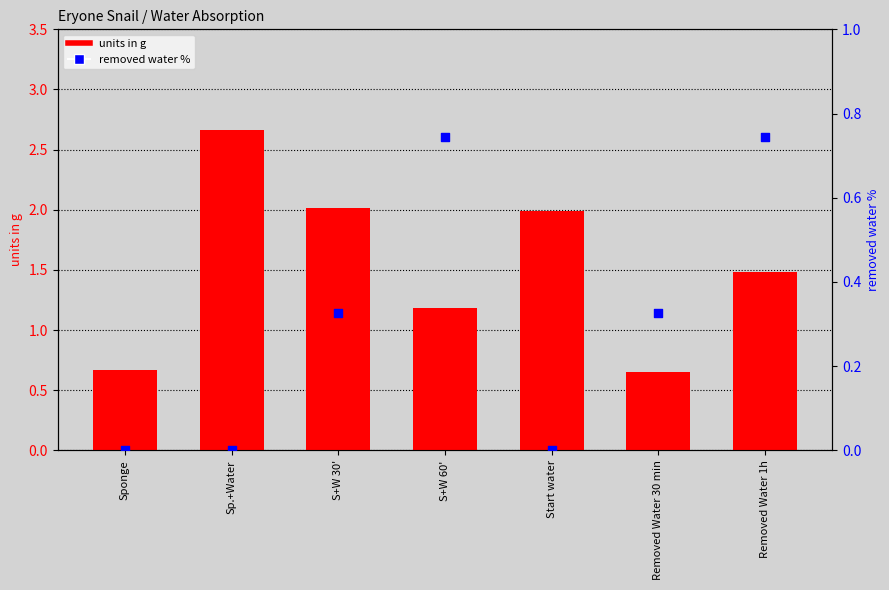

At which category is the sum across all series the highest?

Sp.+Water